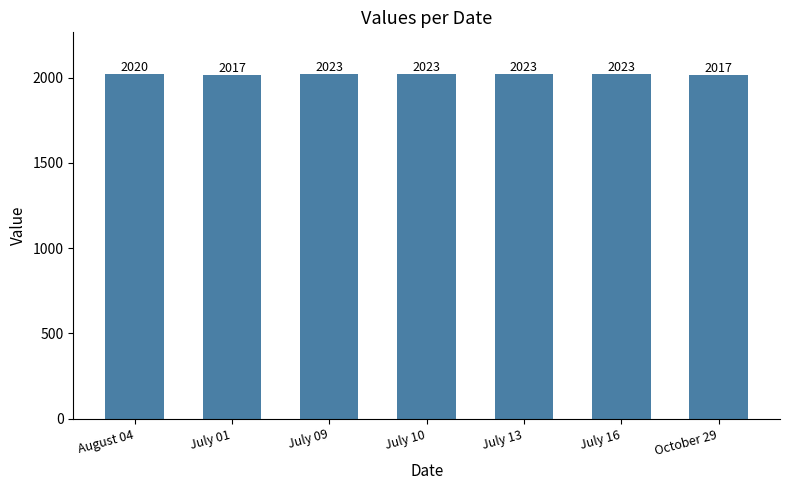

What is the average value?

2021